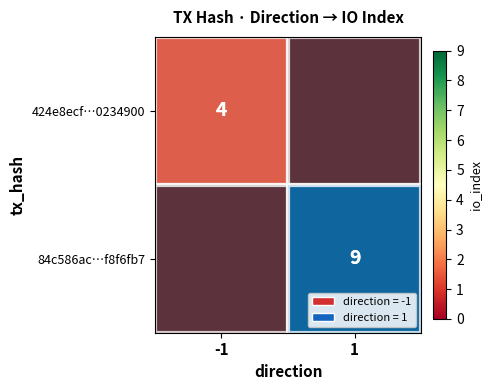

Is the value of 84c586ac…f8f6fb7 at 1 greater than the value of 424e8ecf…0234900 at -1?

Yes